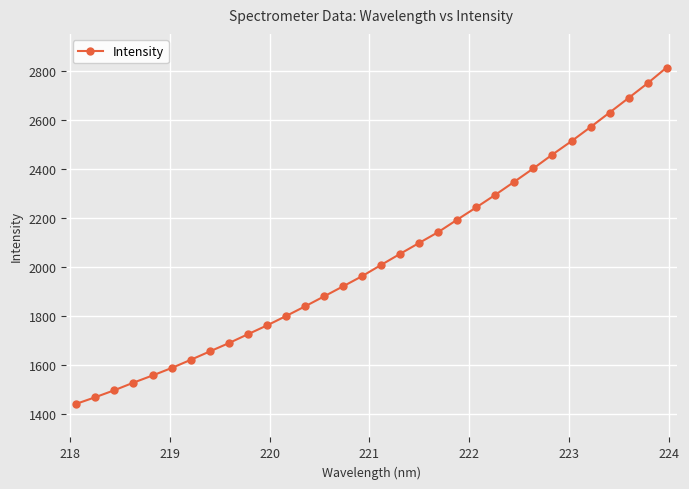

What is the sum of all values?

65163.9